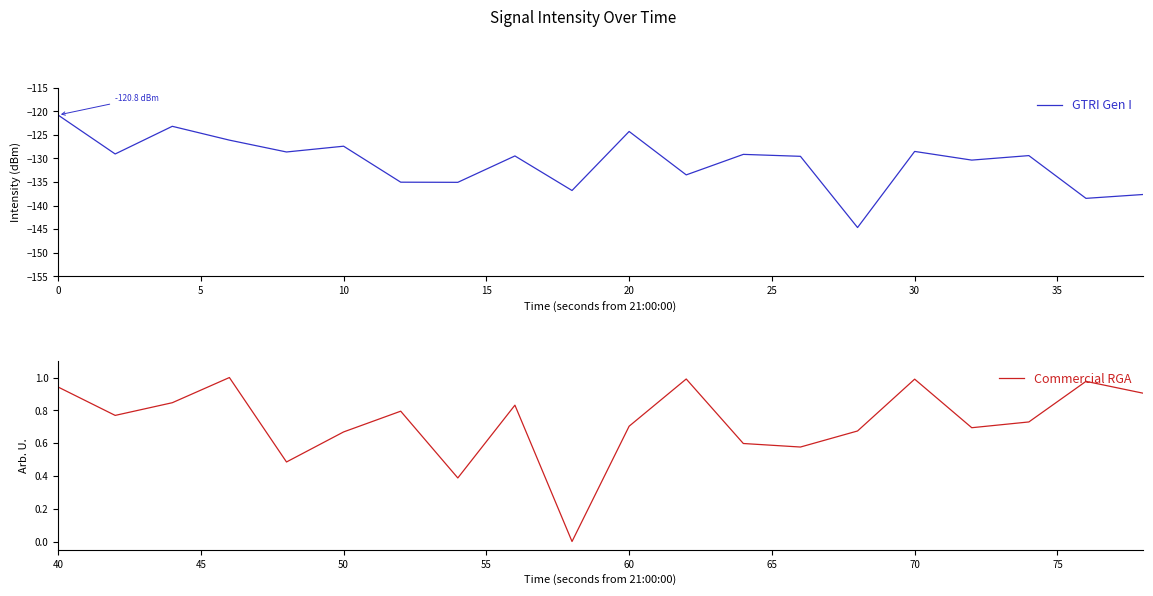

Does the chart have visible grid lines?

No